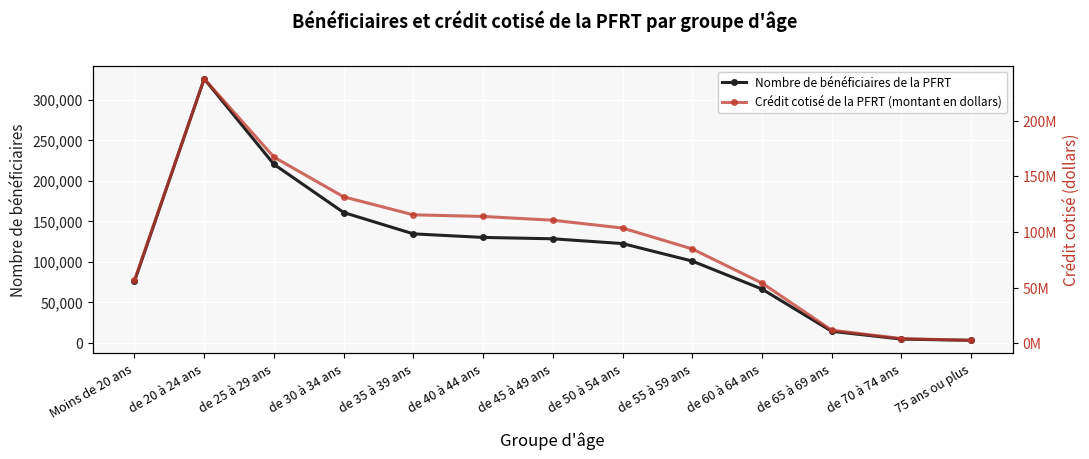

At which category does Crédit cotisé de la PFRT (montant en dollars) reach its first local peak?

de 20 à 24 ans